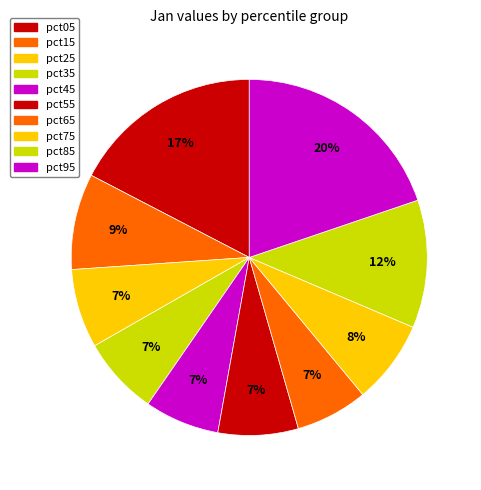

To the nearest percent, what percentage of the pie is pct95?

20%